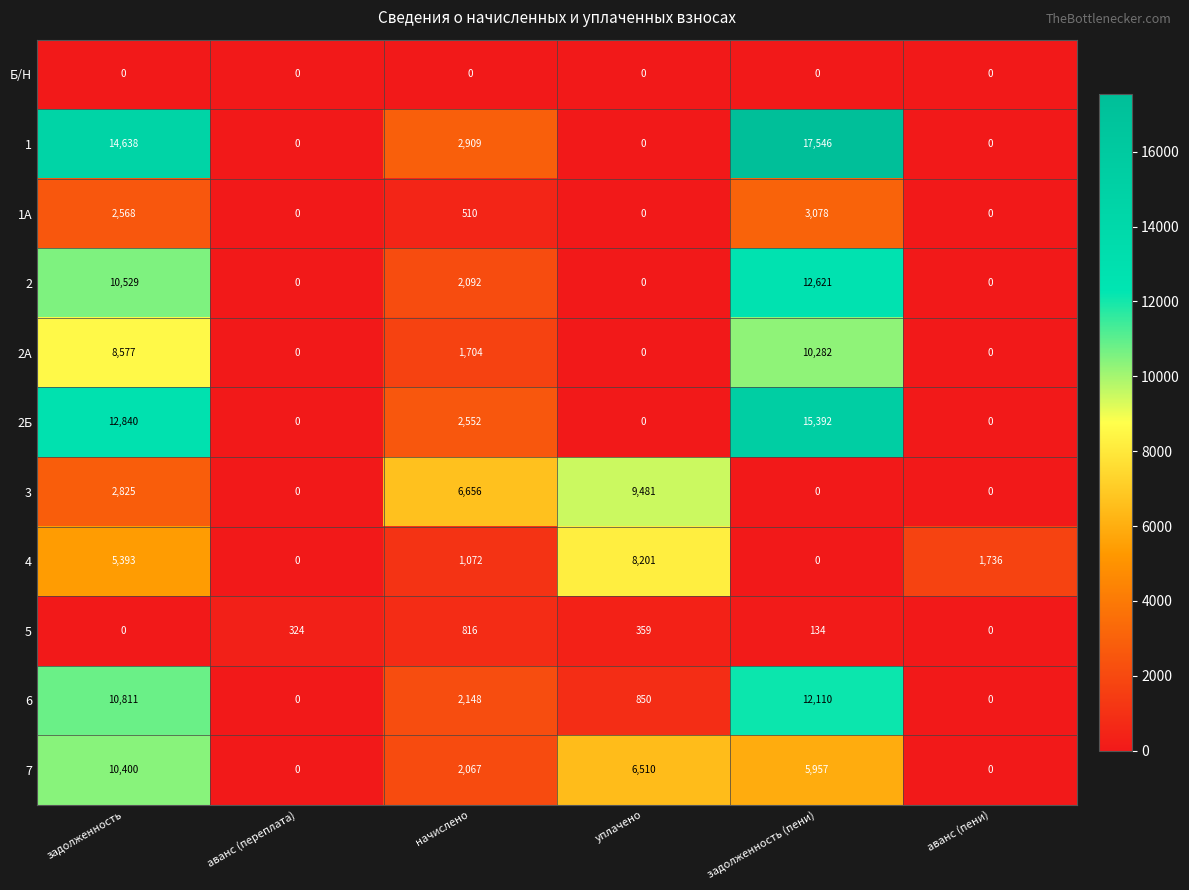

Rank the series by their maximum value, from lowest to highest.

Б/Н, 5, 1А, 4, 3, 2А, 7, 6, 2, 2Б, 1